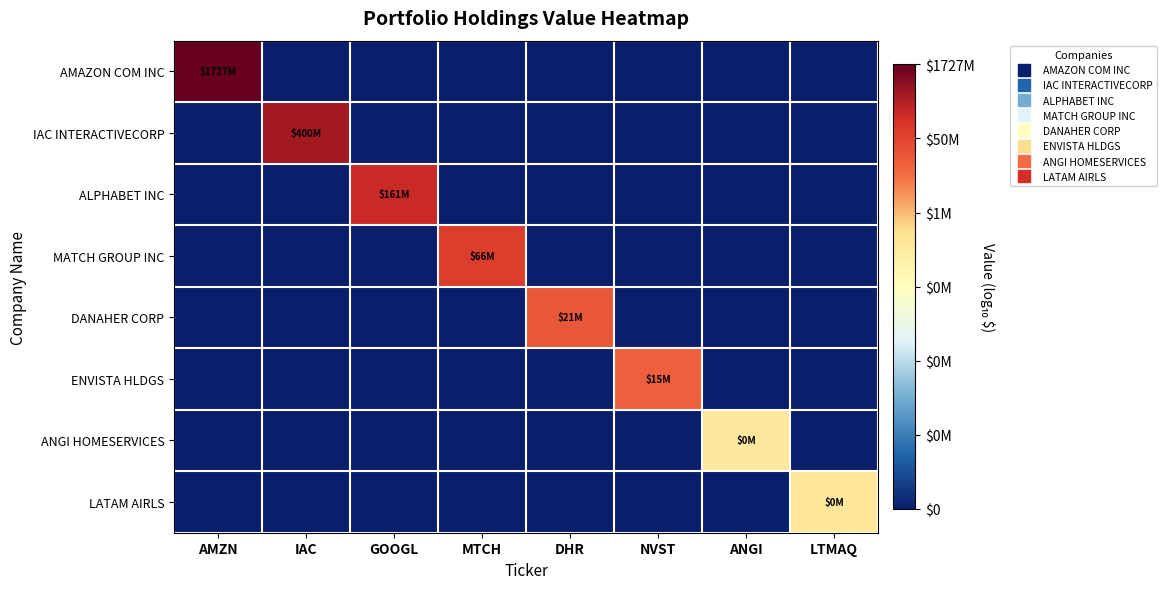

Reading left to right, extract all data points from this chart.

AMAZON COM INC: AMZN=9.2	IAC=0.0	GOOGL=0.0	MTCH=0.0	DHR=0.0	NVST=0.0	ANGI=0.0	LTMAQ=0.0
IAC INTERACTIVECORP: AMZN=0.0	IAC=8.6	GOOGL=0.0	MTCH=0.0	DHR=0.0	NVST=0.0	ANGI=0.0	LTMAQ=0.0
ALPHABET INC: AMZN=0.0	IAC=0.0	GOOGL=8.2	MTCH=0.0	DHR=0.0	NVST=0.0	ANGI=0.0	LTMAQ=0.0
MATCH GROUP INC: AMZN=0.0	IAC=0.0	GOOGL=0.0	MTCH=7.8	DHR=0.0	NVST=0.0	ANGI=0.0	LTMAQ=0.0
DANAHER CORP: AMZN=0.0	IAC=0.0	GOOGL=0.0	MTCH=0.0	DHR=7.3	NVST=0.0	ANGI=0.0	LTMAQ=0.0
ENVISTA HLDGS: AMZN=0.0	IAC=0.0	GOOGL=0.0	MTCH=0.0	DHR=0.0	NVST=7.2	ANGI=0.0	LTMAQ=0.0
ANGI HOMESERVICES: AMZN=0.0	IAC=0.0	GOOGL=0.0	MTCH=0.0	DHR=0.0	NVST=0.0	ANGI=5.4	LTMAQ=0.0
LATAM AIRLS: AMZN=0.0	IAC=0.0	GOOGL=0.0	MTCH=0.0	DHR=0.0	NVST=0.0	ANGI=0.0	LTMAQ=5.5